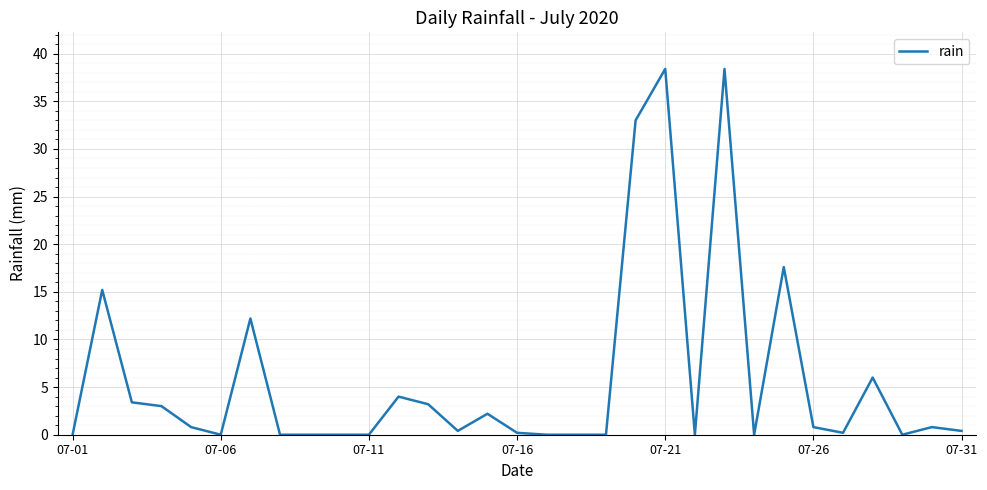

What is the average value?

5.8